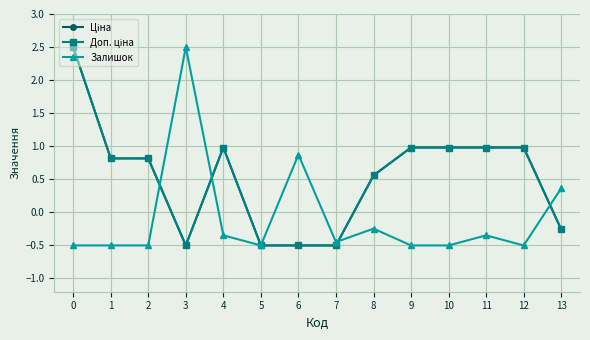

At 8, list the series in order from smallest to largest.

Залишок, Ціна, Доп. ціна